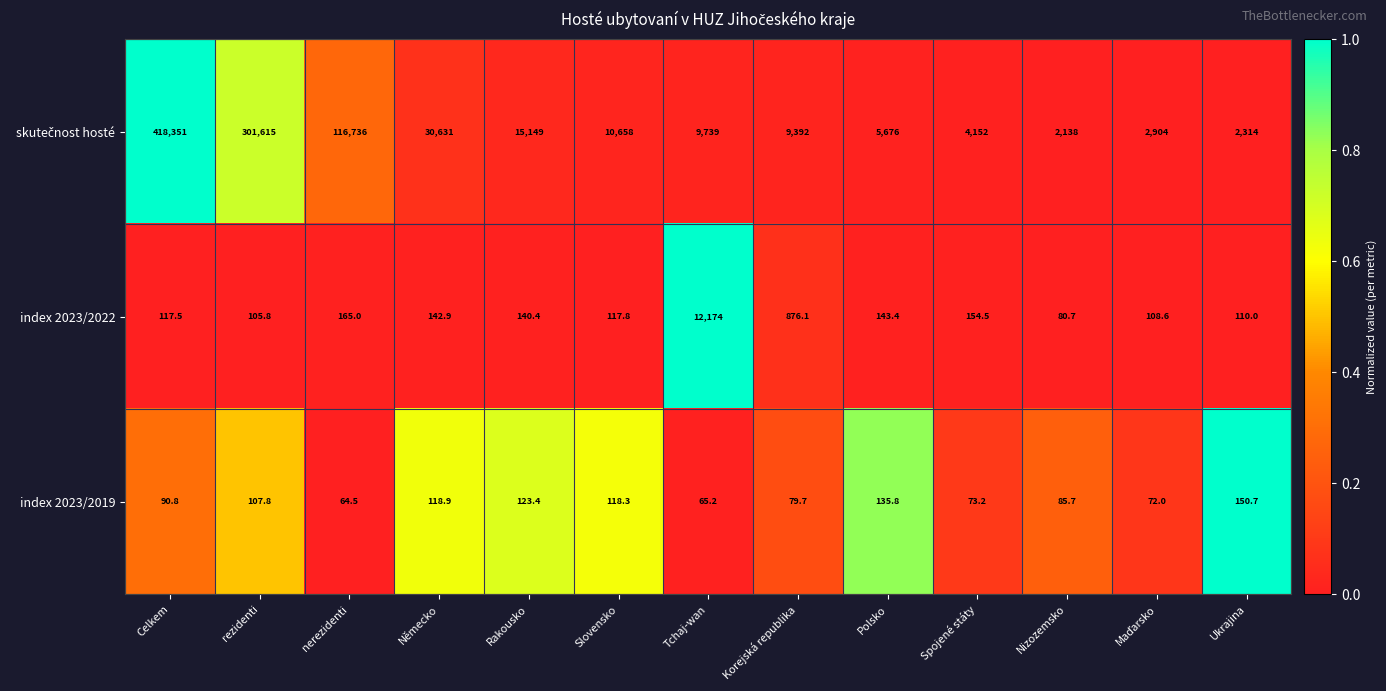

How many series are shown in this chart?

3